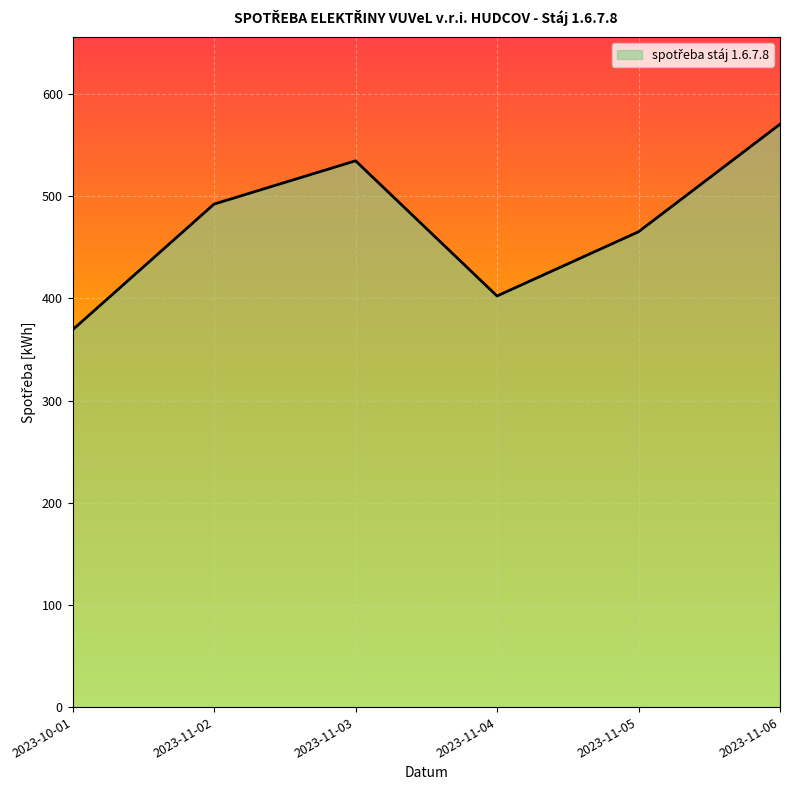

Rank the categories by value from lowest to highest.

2023-10-01, 2023-11-04, 2023-11-05, 2023-11-02, 2023-11-03, 2023-11-06